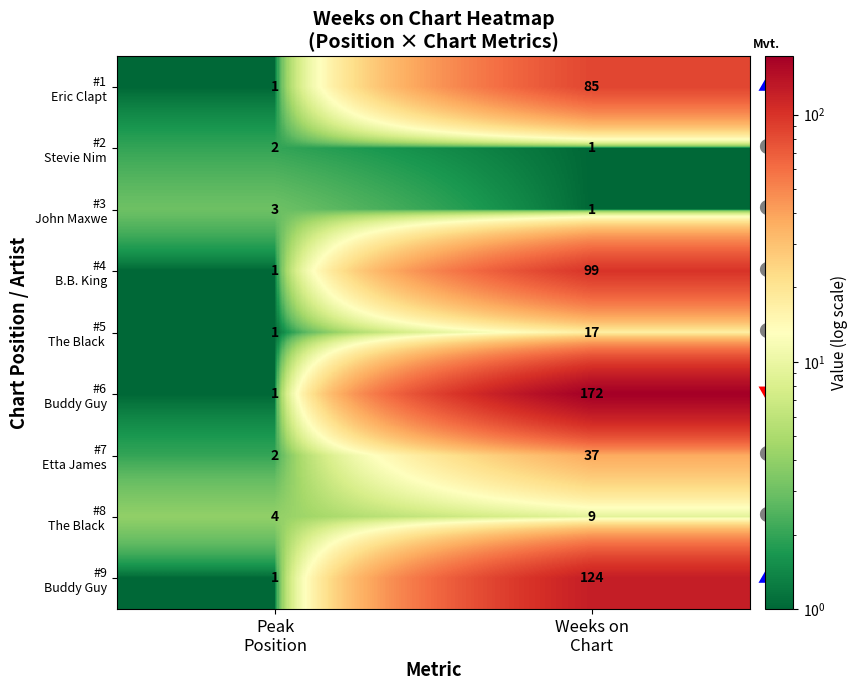

What is the greatest value displayed?

172